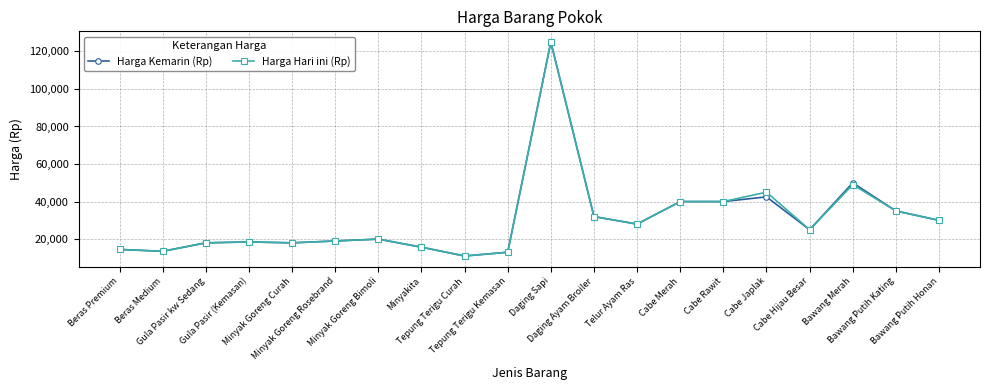

What is the maximum value for Harga Hari ini (Rp)?

125000